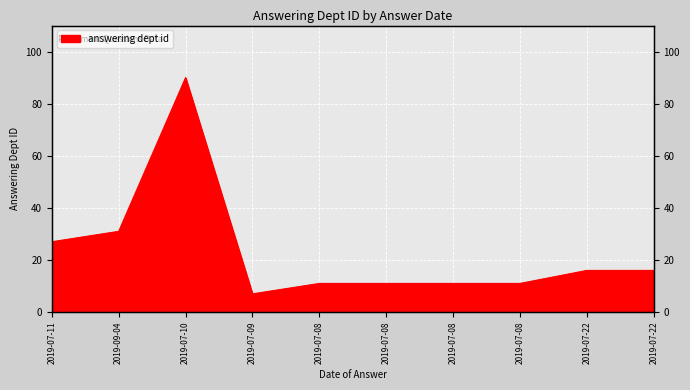

Where is the first local minimum?

2019-07-09